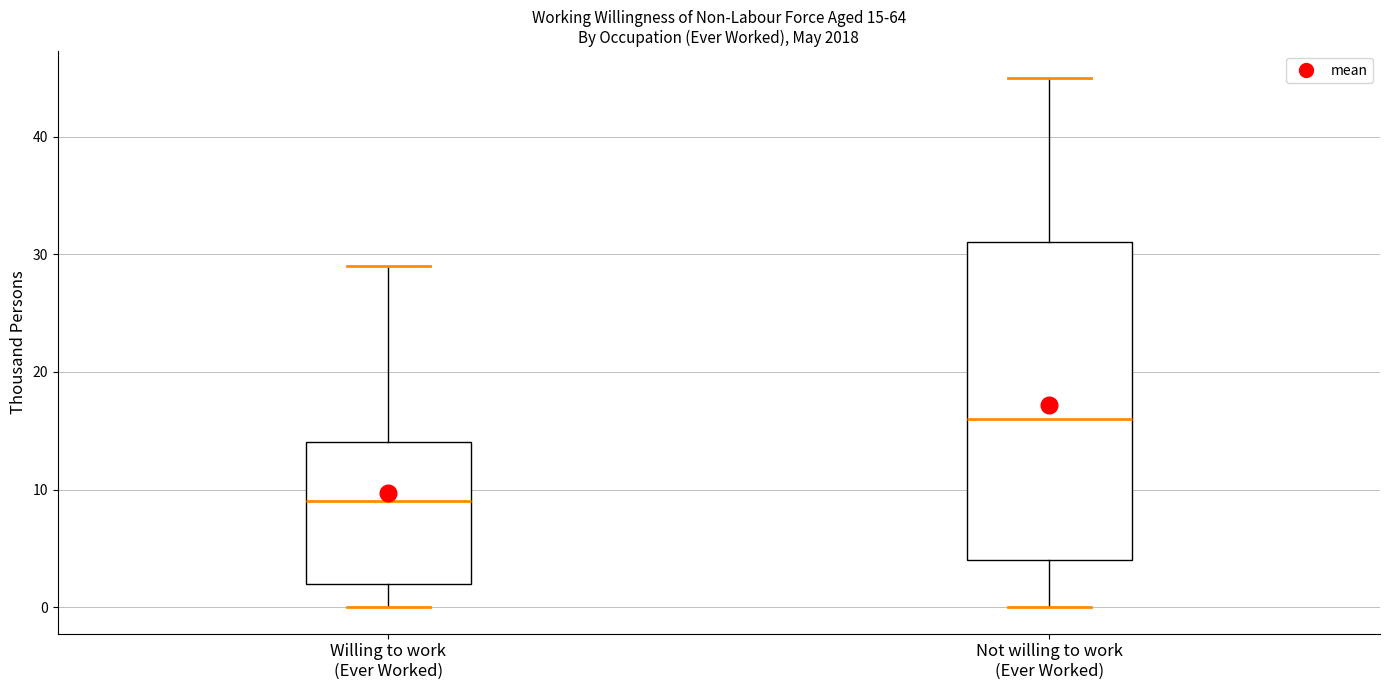

Which box has the highest median line?

Not willing to work (Ever Worked)